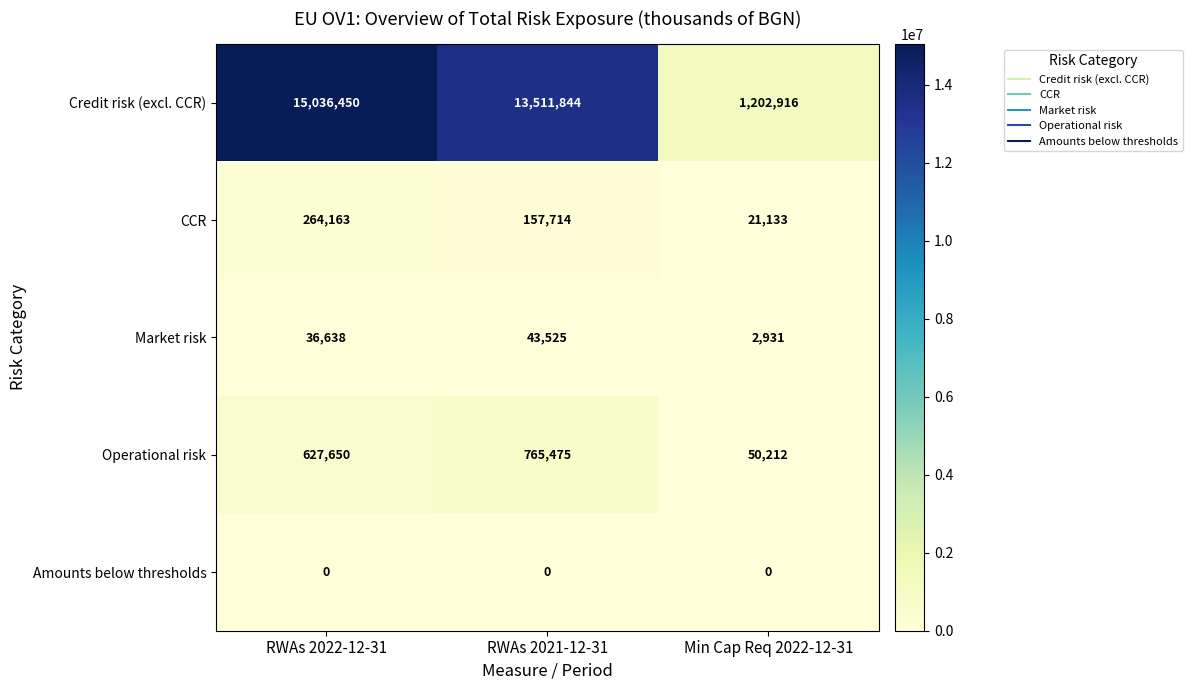

What is the spread (max minus min) of values at RWAs 2021-12-31?

13511844